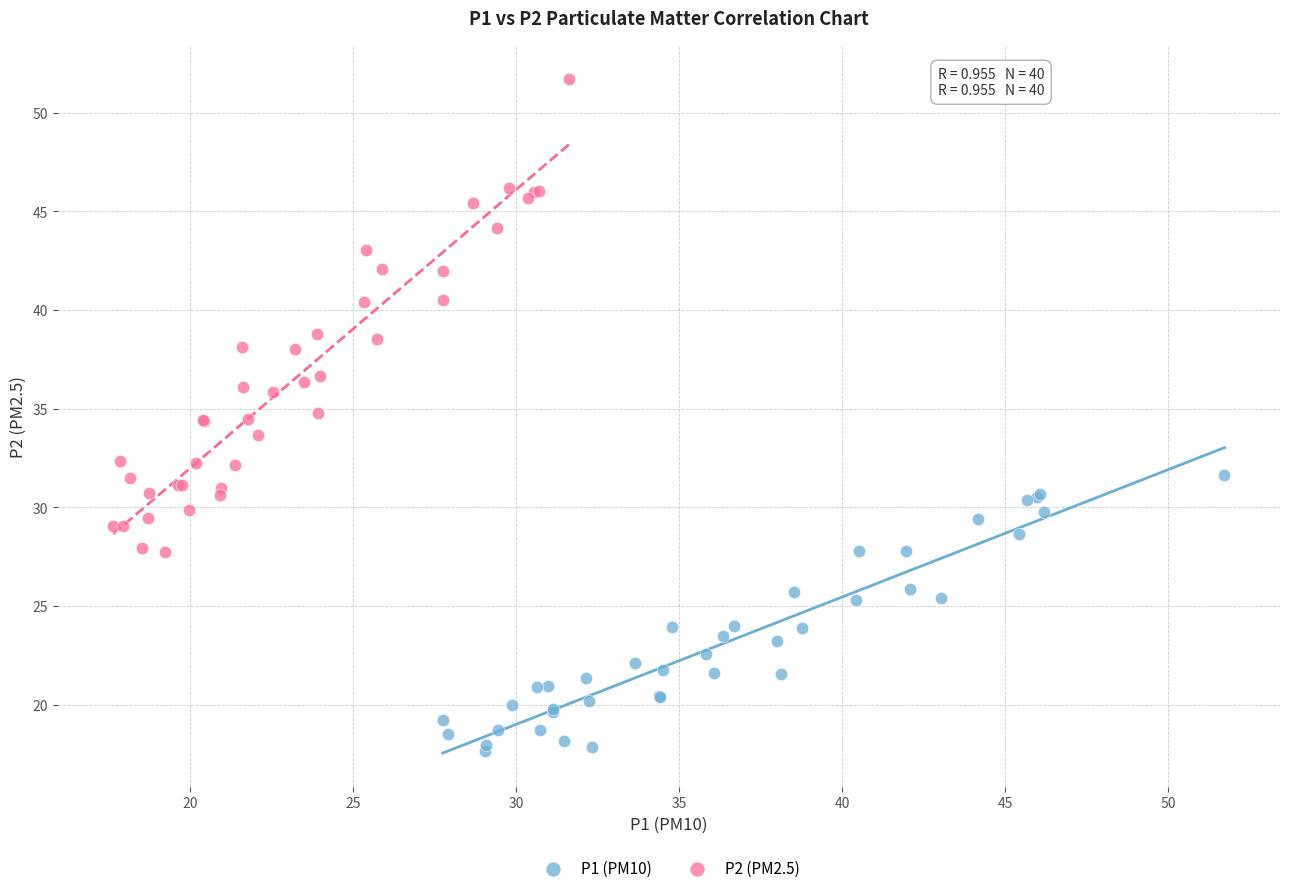

Which series contains the highest Y value?

P2 (PM2.5)